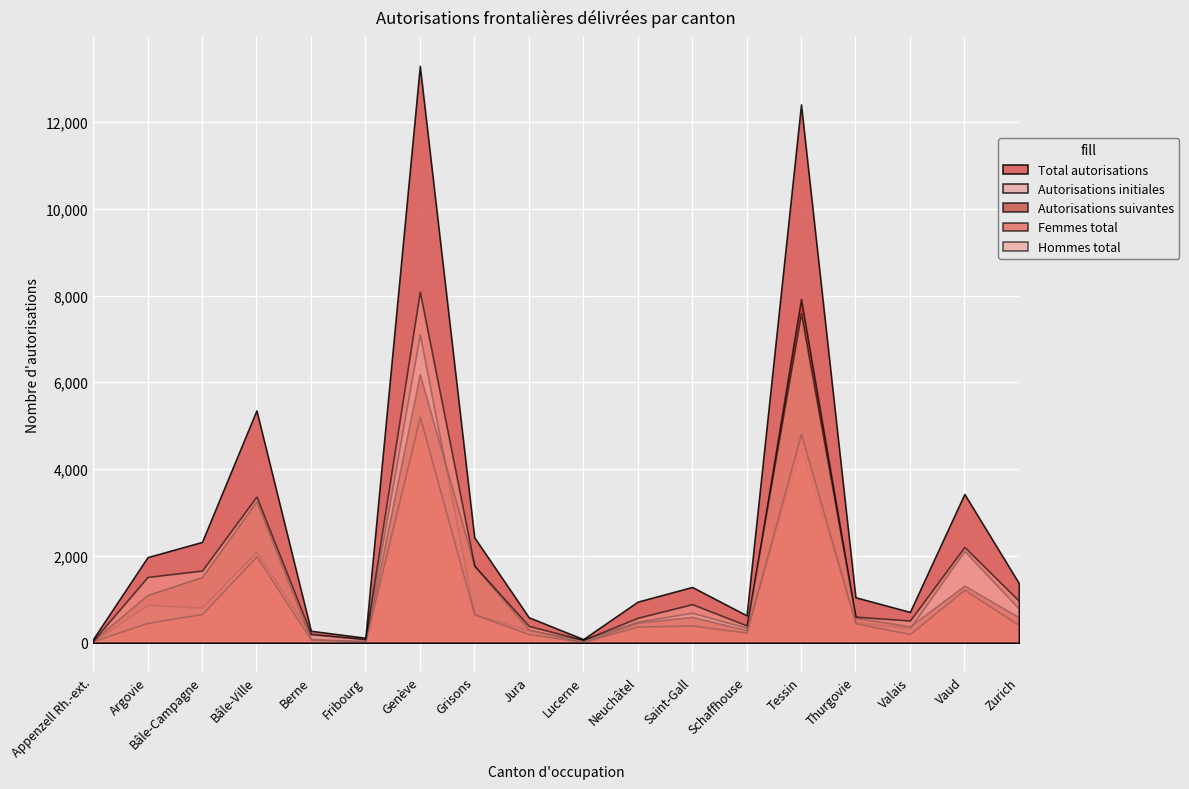

Count the number of categories in the chart.

18